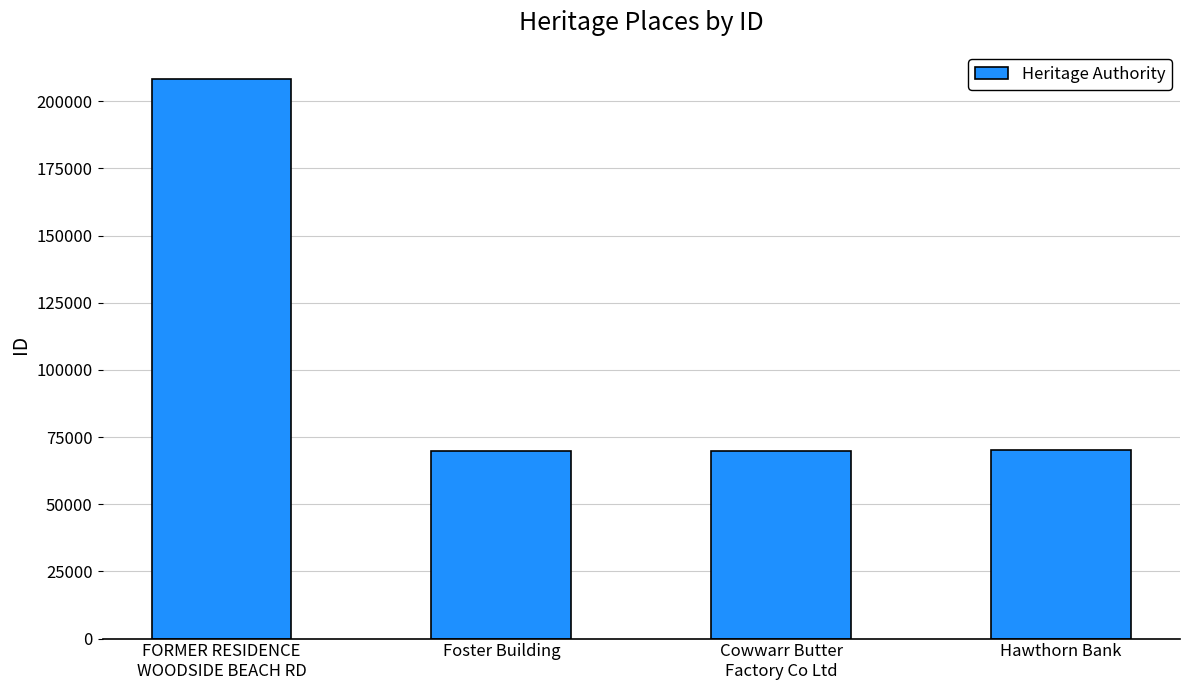

Which category has the highest value across all series?

FORMER RESIDENCE
WOODSIDE BEACH RD